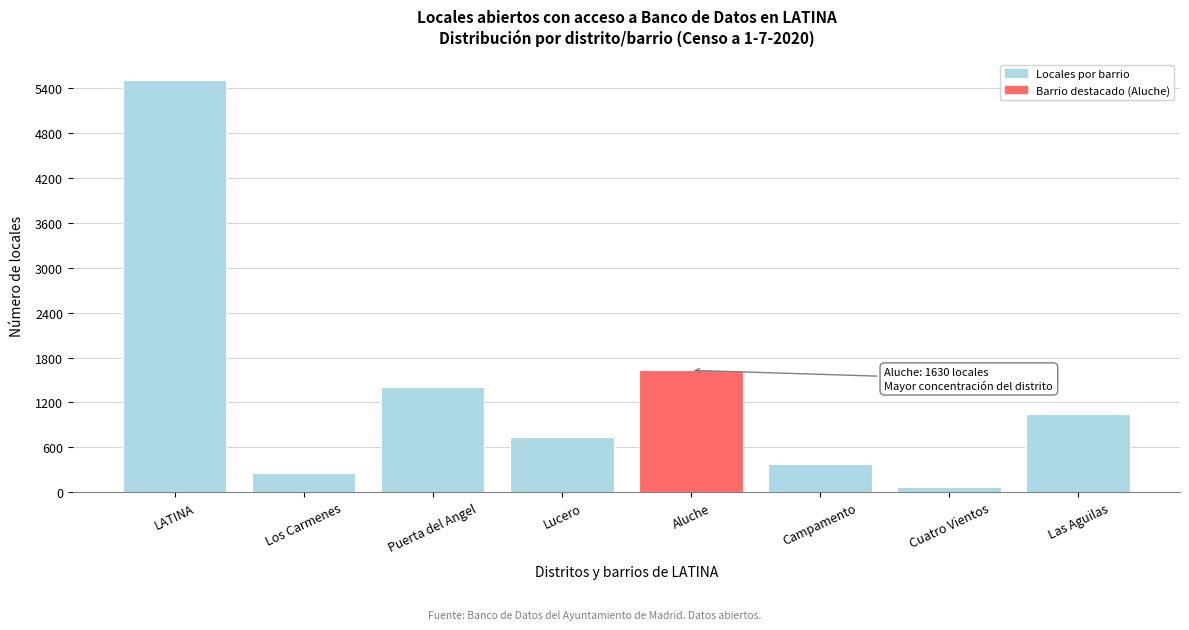

Reading right to left, list all the values displayed in this chart.

Las Aguilas=1047	Cuatro Vientos=63	Campamento=376	Aluche=1630	Lucero=741	Puerta del Angel=1408	Los Carmenes=252	LATINA=5517